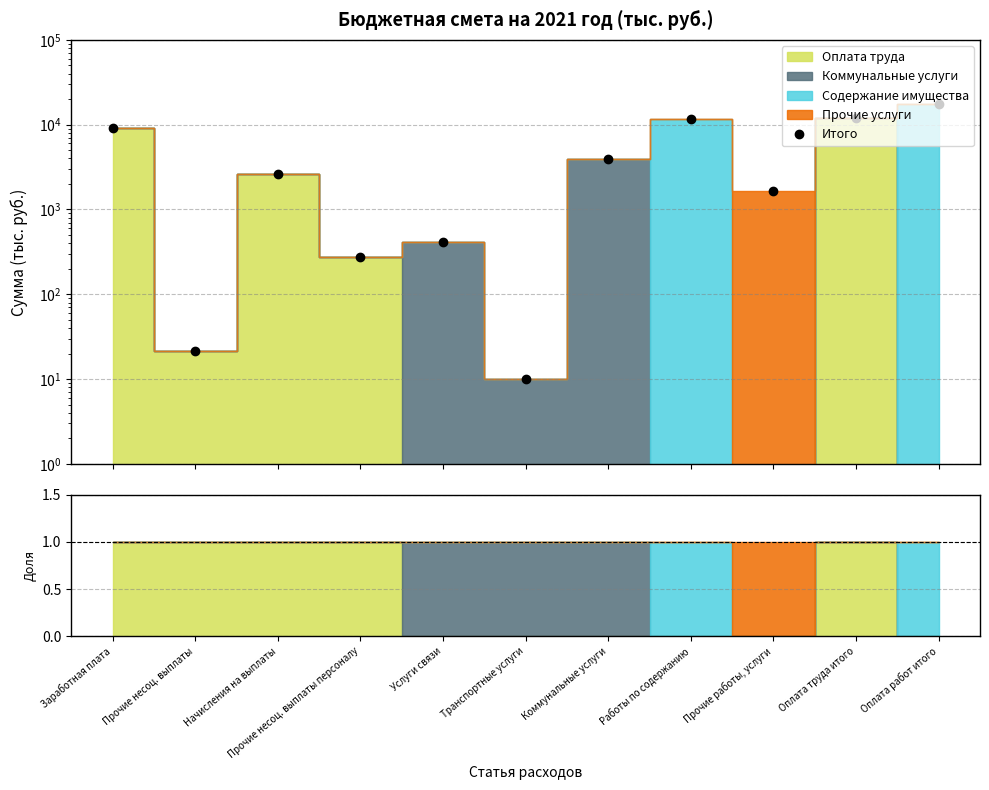

What is the average value?

5413.4